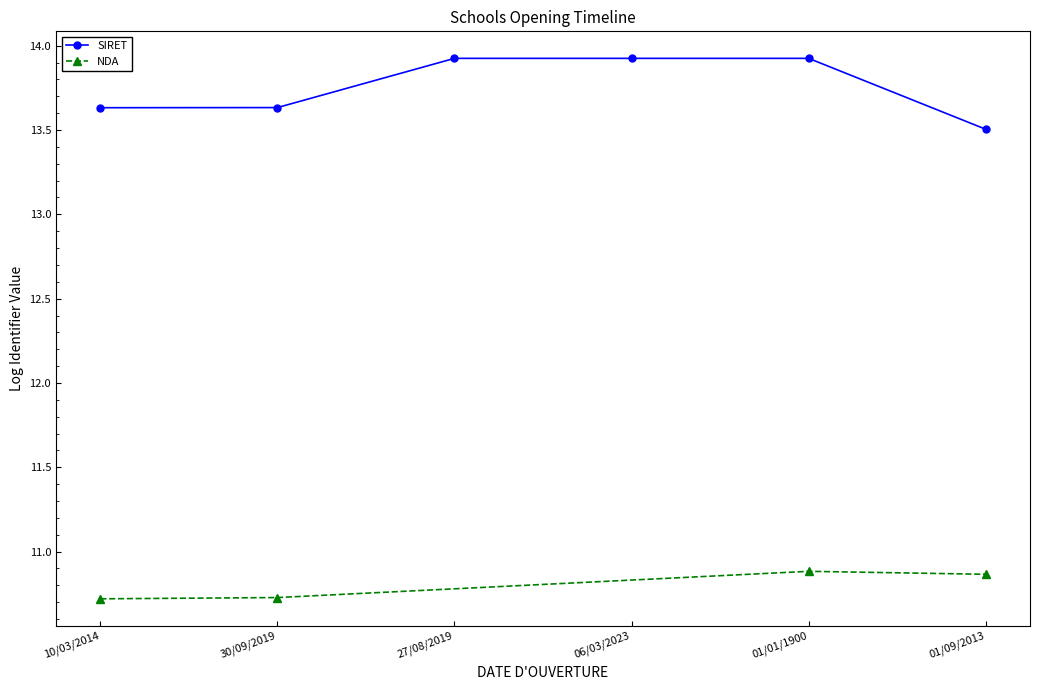

What is the difference between the maximum and second lowest values?

0.3